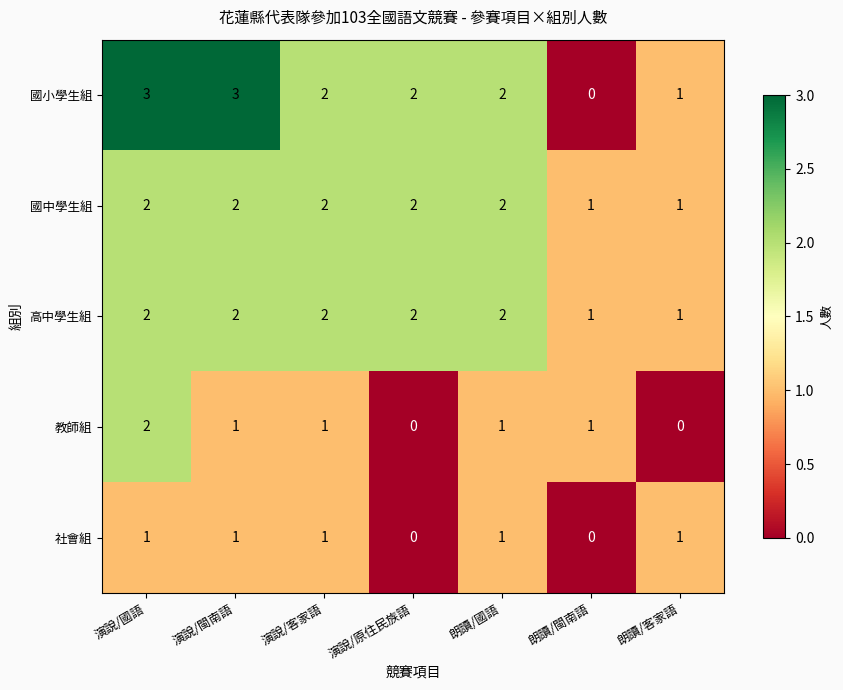

What is the sum of all 國小學生組 values?

13